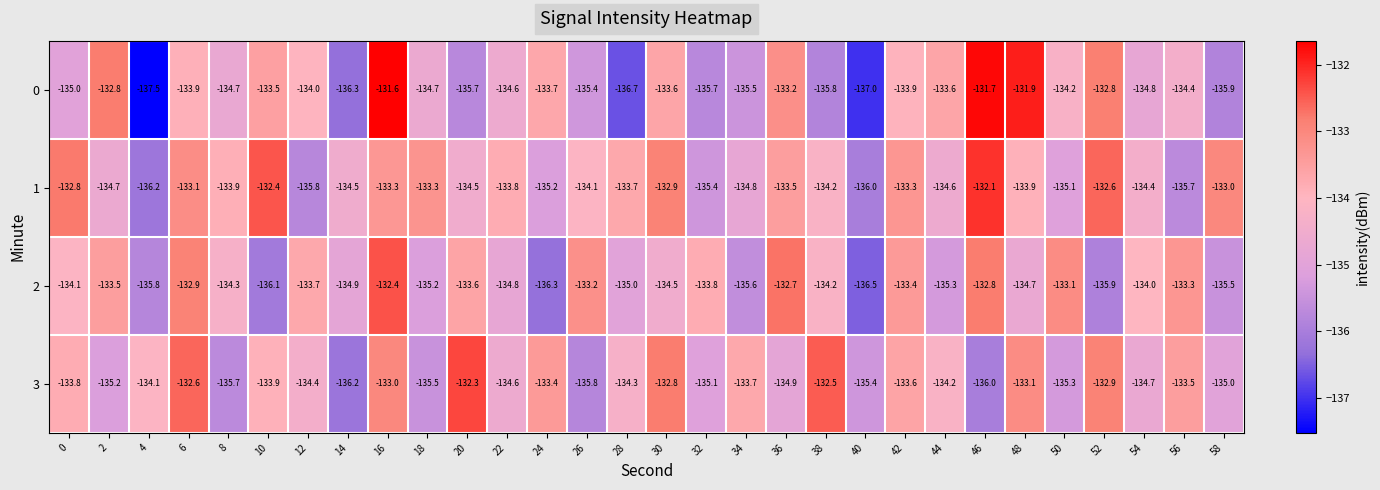

What is the minimum value shown in the chart?

-137.5